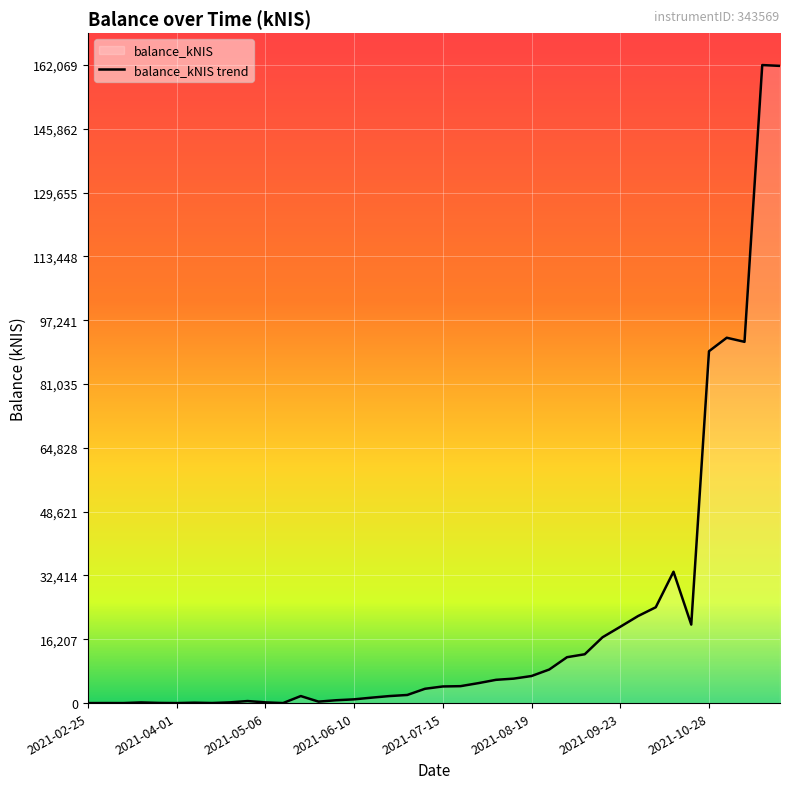

What is the greatest value displayed?

162069.1